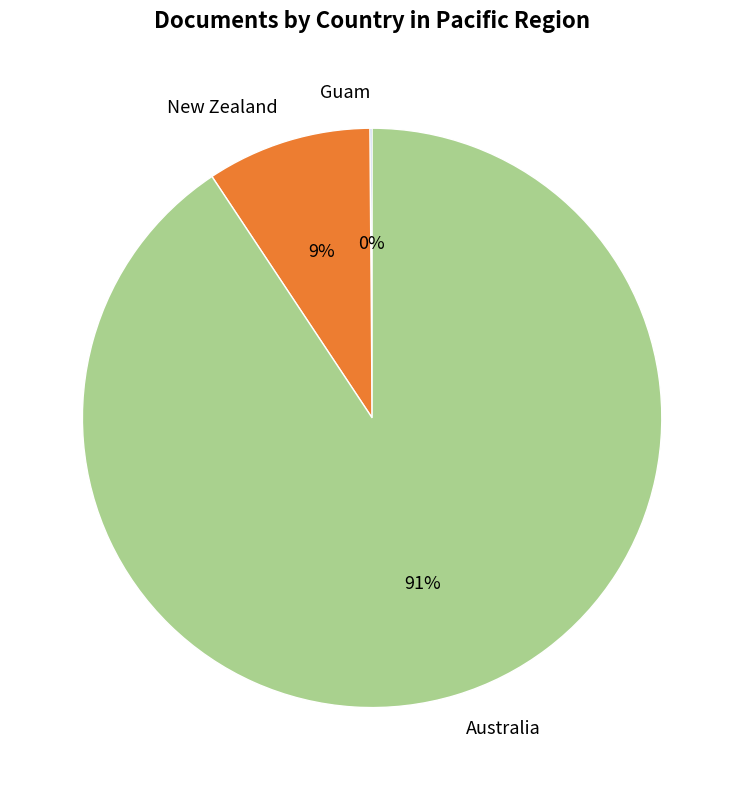

To the nearest percent, what portion does Australia represent?

91%